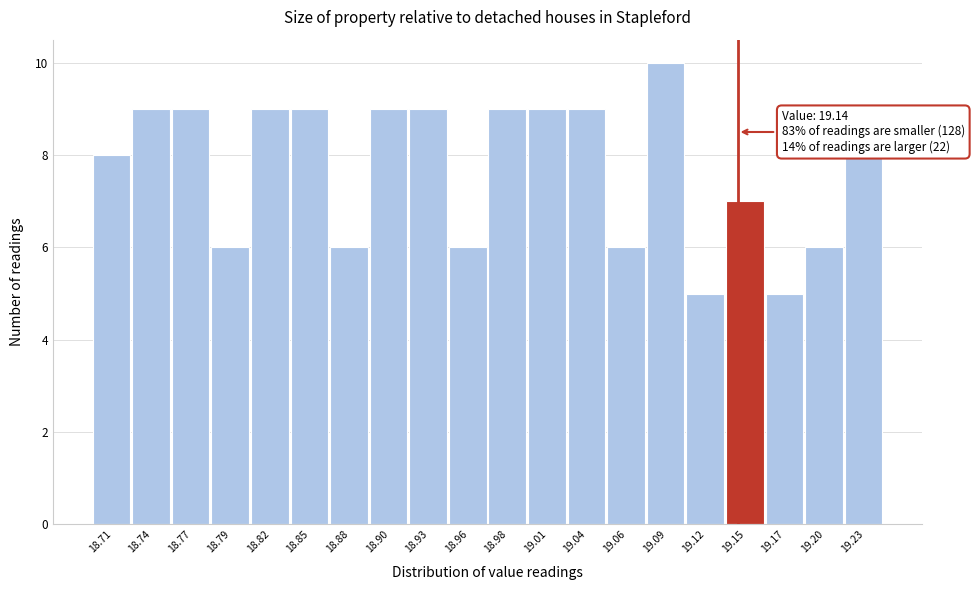

Over which range of the x-axis is the bar tallest?

19.078 to 19.105